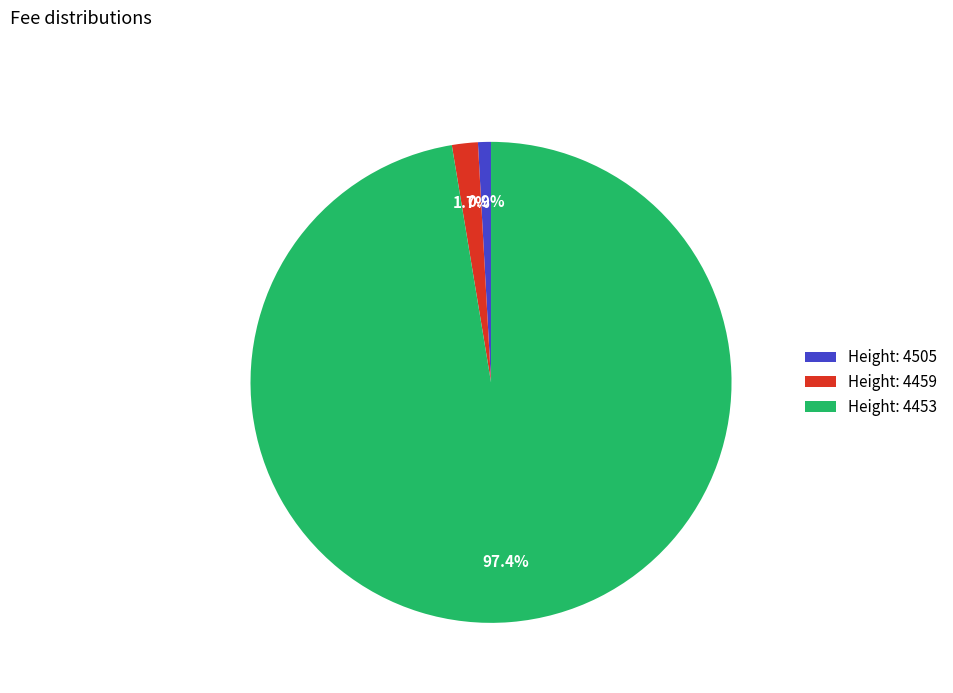

Rank the categories by value from lowest to highest.

Height: 4505, Height: 4459, Height: 4453